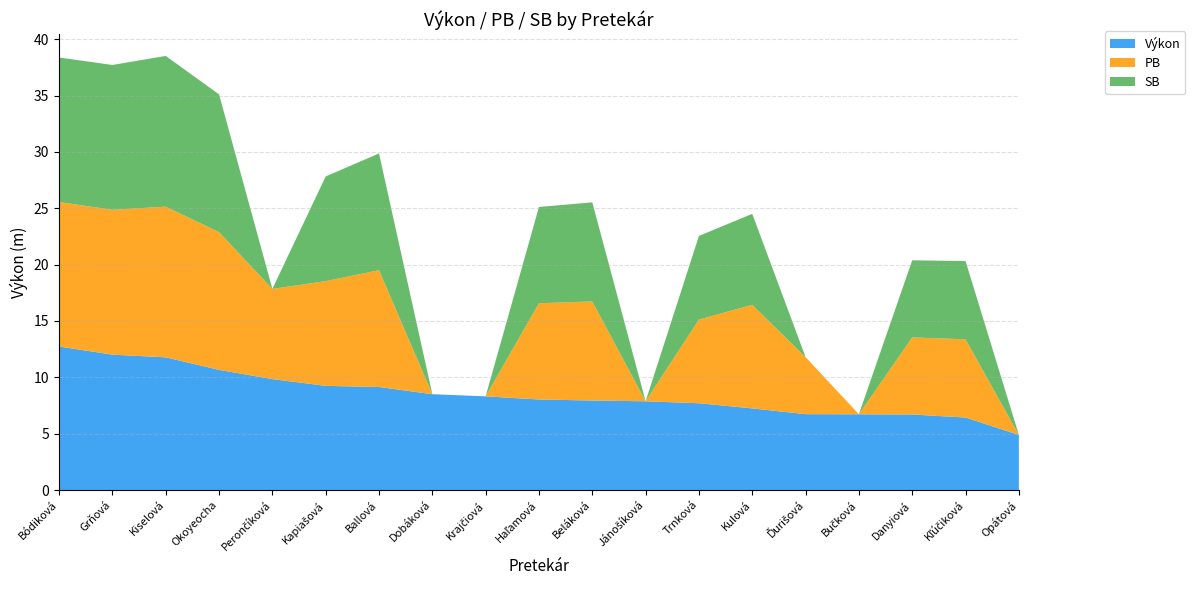

Reading left to right, transcribe all the data shown in this chart.

Výkon: 12.7	12.0	11.8	10.7	9.8	9.2	9.1	8.5	8.3	8.0	7.9	7.9	7.7	7.2	6.7	6.7	6.7	6.4	4.9
PB: 12.8	12.8	13.4	12.2	8.0	9.3	10.4	0.0	0.0	8.5	8.8	0.0	7.4	9.2	5.1	0.0	6.8	6.9	0.0
SB: 12.8	12.8	13.4	12.2	0.0	9.3	10.4	0.0	0.0	8.5	8.8	0.0	7.4	8.1	0.0	0.0	6.8	6.9	0.0